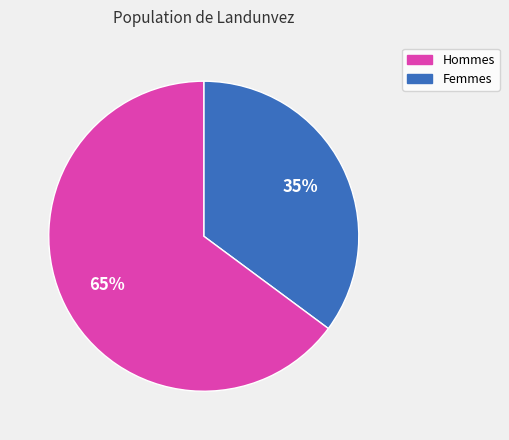

Does any single category account for the majority?

Yes